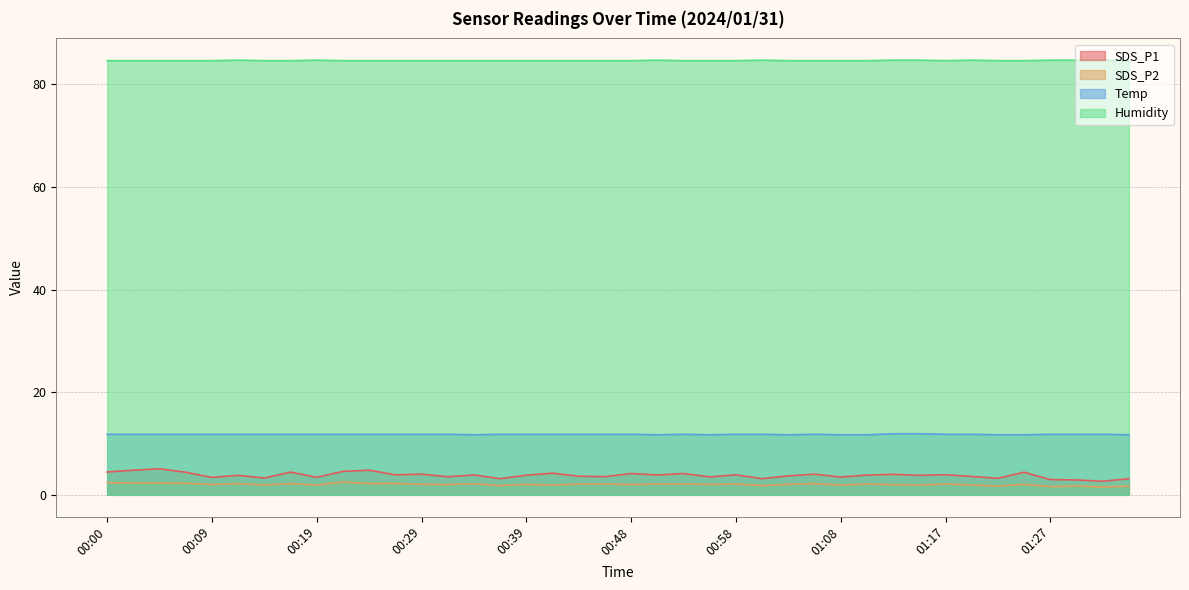

True or false: SDS_P1 has more than 2 interior local peaks.

True